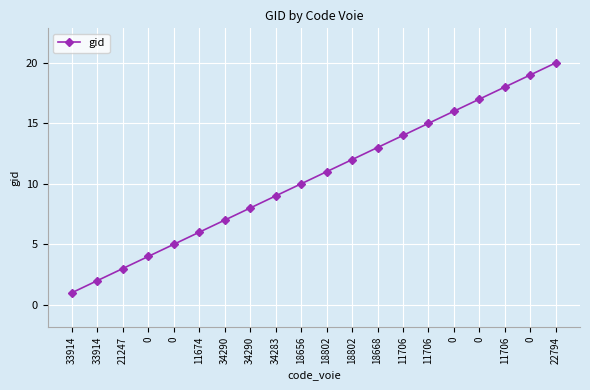

List the labels in order of value, largest first.

22794, 0, 11706, 0, 0, 11706, 11706, 18668, 18802, 18802, 18656, 34283, 34290, 34290, 11674, 0, 0, 21247, 33914, 33914